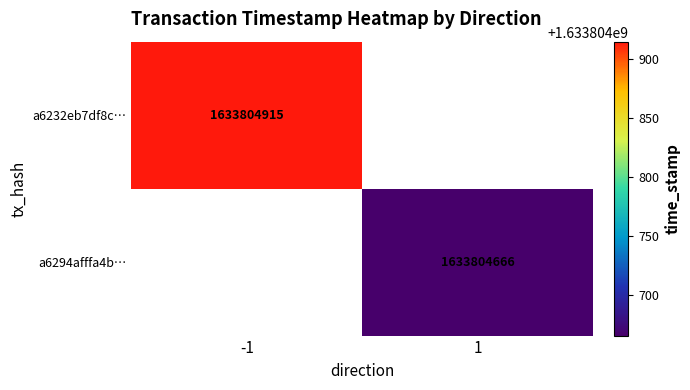

Which series has the widest spread of values?

a6232eb7df8c8f6bd3c29dcd8762e9e29a007a7